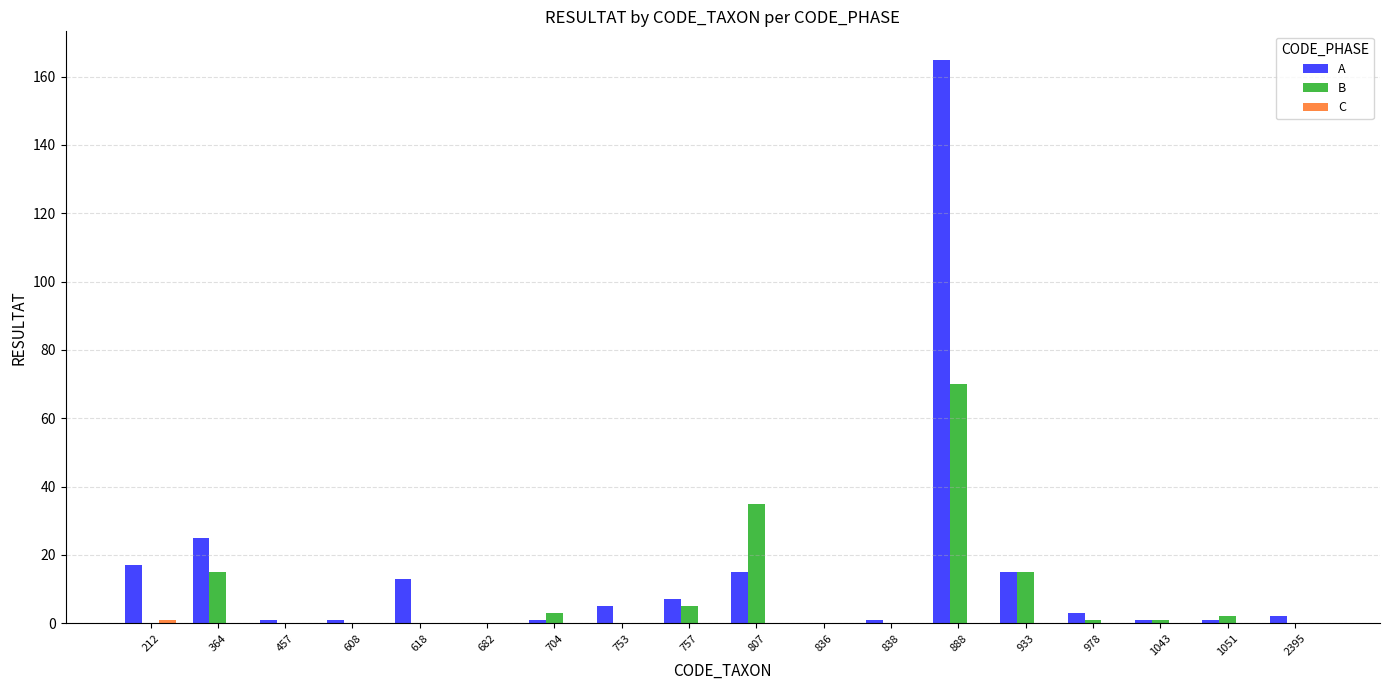

At which label does B first exceed 1?

364